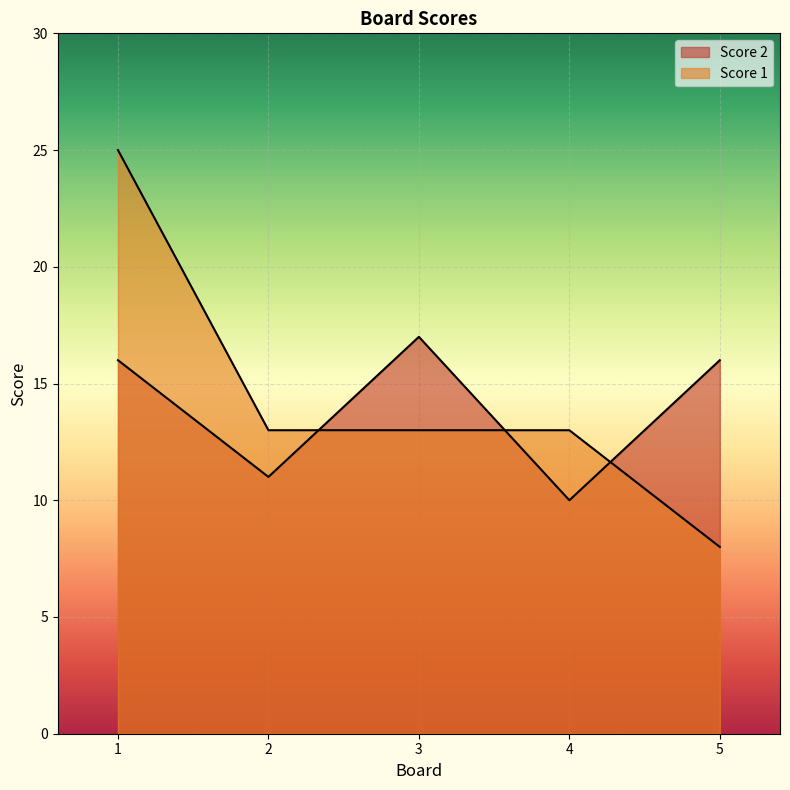

Is it true that Score 1 equals 6 at 4?

False